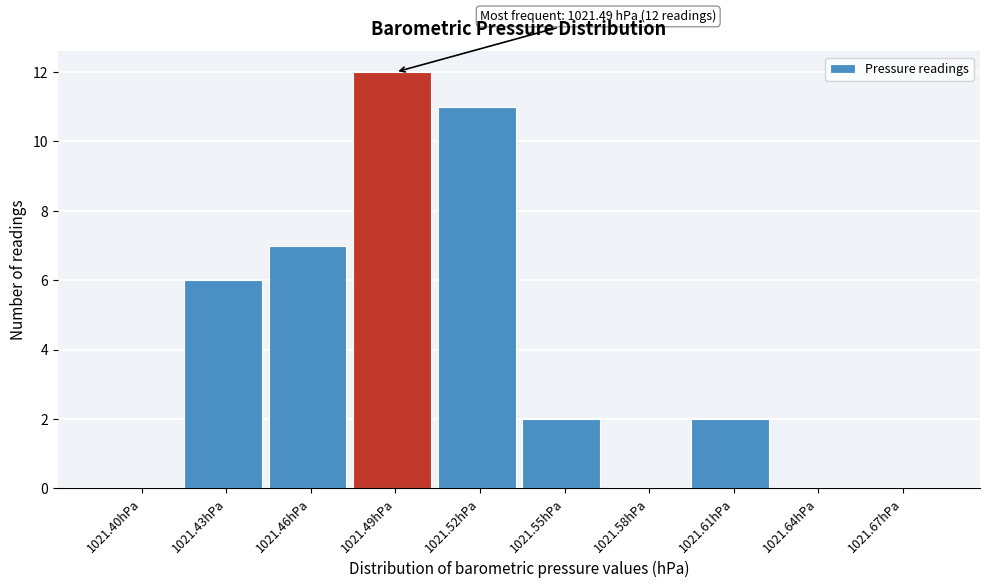

Reading left to right, list all the values displayed in this chart.

1021.40hPa=0	1021.43hPa=6	1021.46hPa=7	1021.49hPa=12	1021.52hPa=11	1021.55hPa=2	1021.58hPa=0	1021.61hPa=2	1021.64hPa=0	1021.67hPa=0